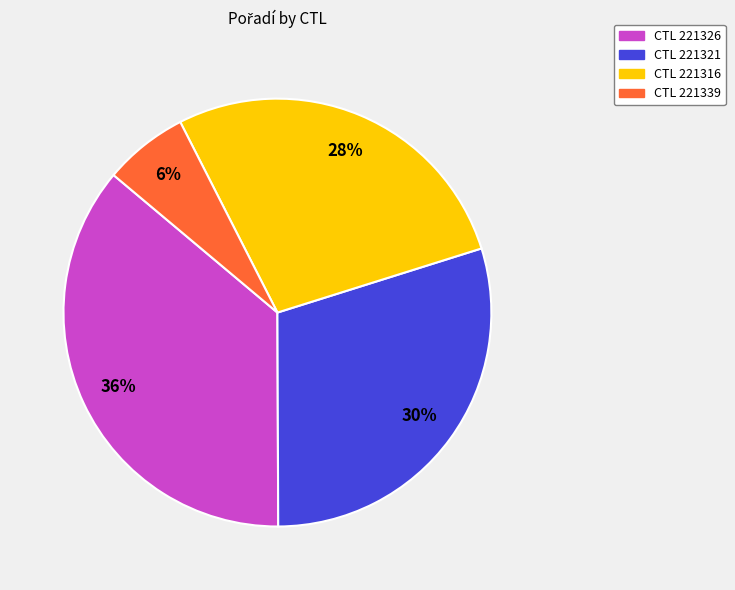

To the nearest percent, what is the average slice percentage?

25%